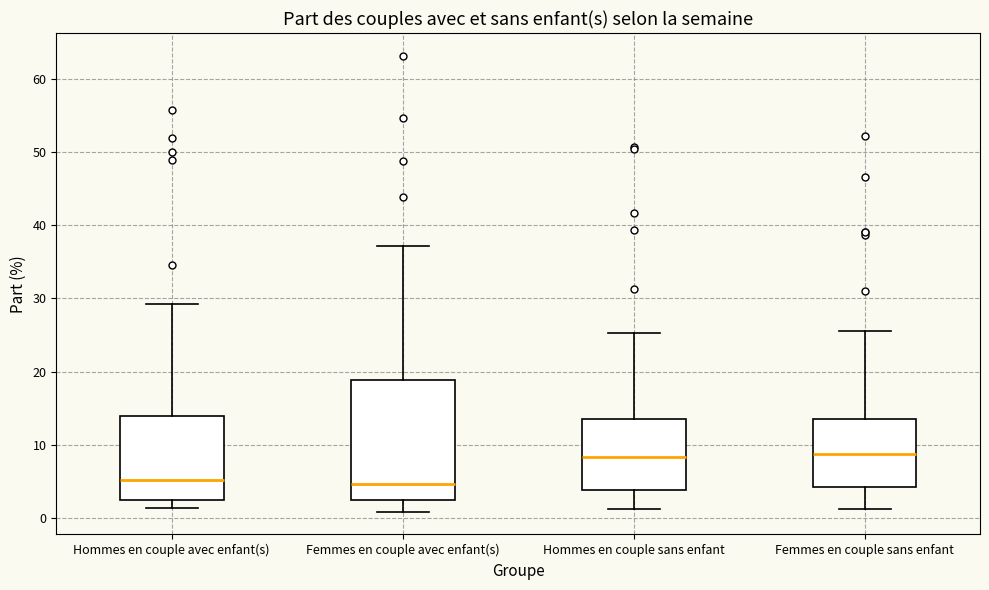

Where does the lower whisker of the box for Femmes en couple avec enfant(s) end on the y-axis? The values are not printed on the chart, so give them approximately, as read against the axis.

1